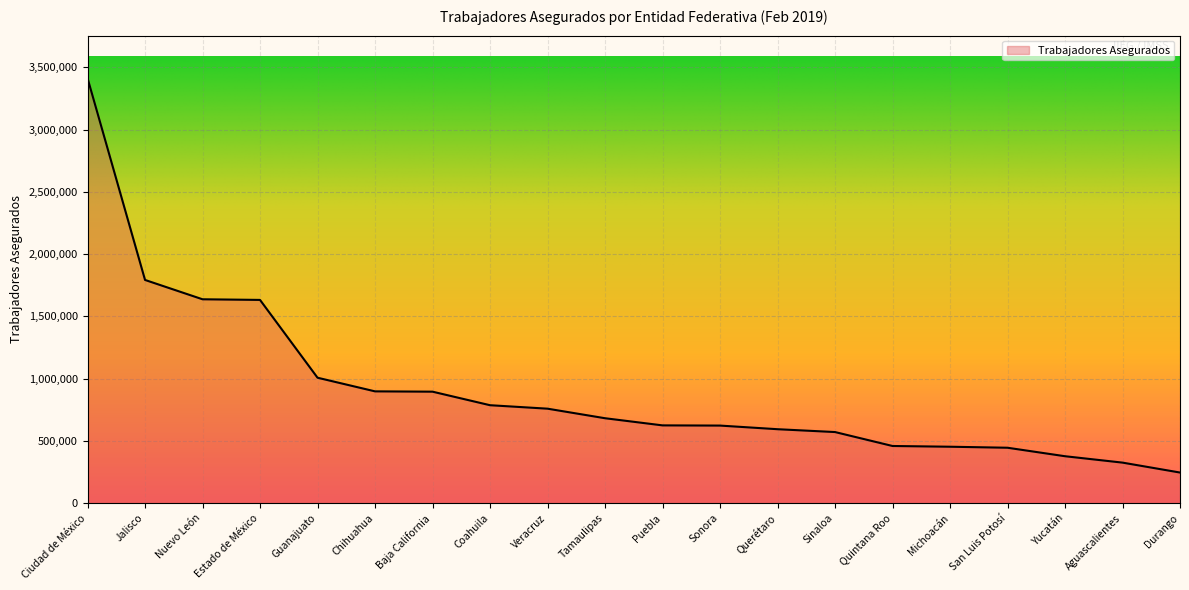

What is the difference between the values at Ciudad de México and Quintana Roo?

2953161